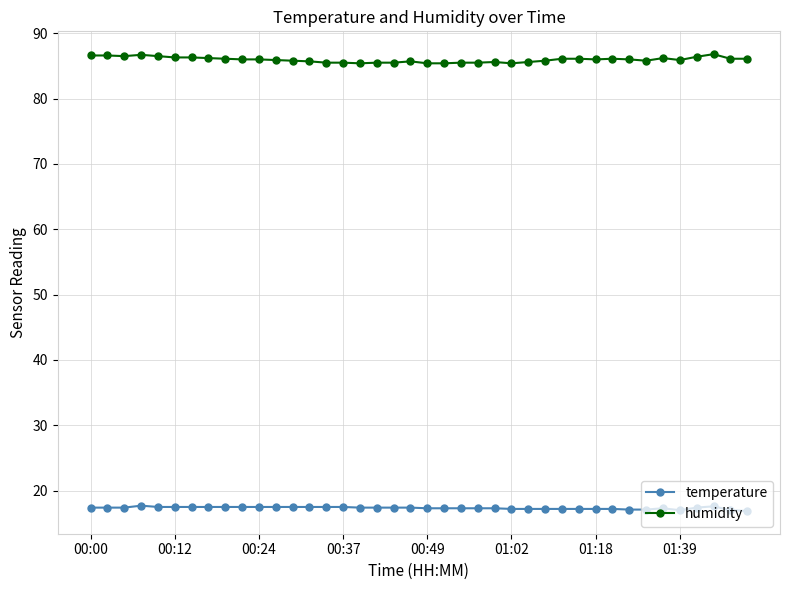

What is the highest value of the humidity series?

86.8